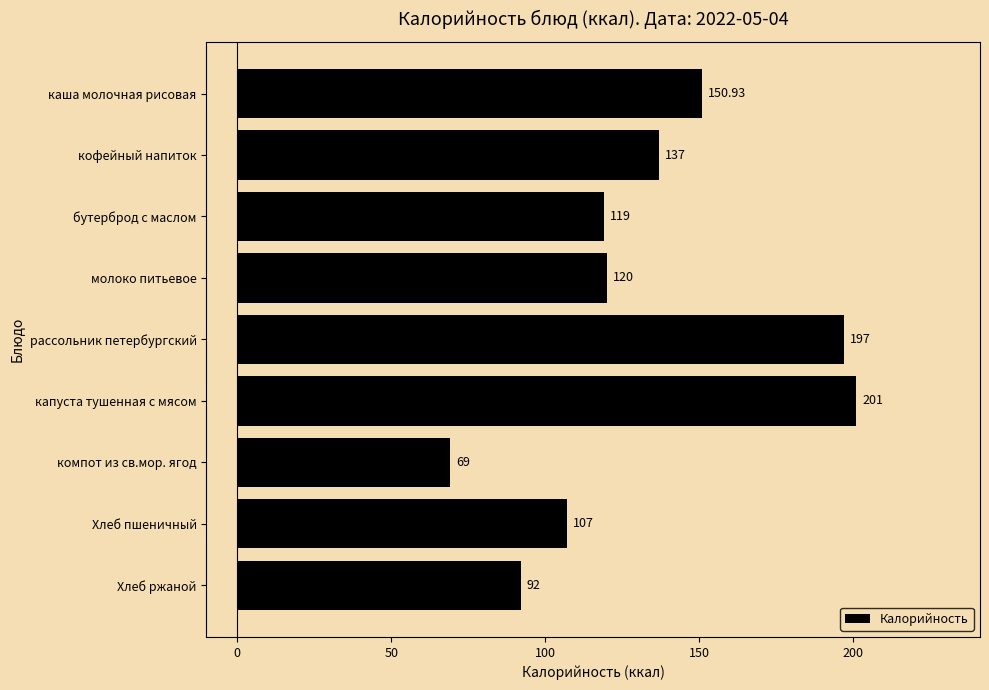

Rank the categories by value from highest to lowest.

капуста тушенная с мясом, рассольник петербургский, каша молочная рисовая, кофейный напиток, молоко питьевое, бутерброд с маслом, Хлеб пшеничный, Хлеб ржаной, компот из св.мор. ягод